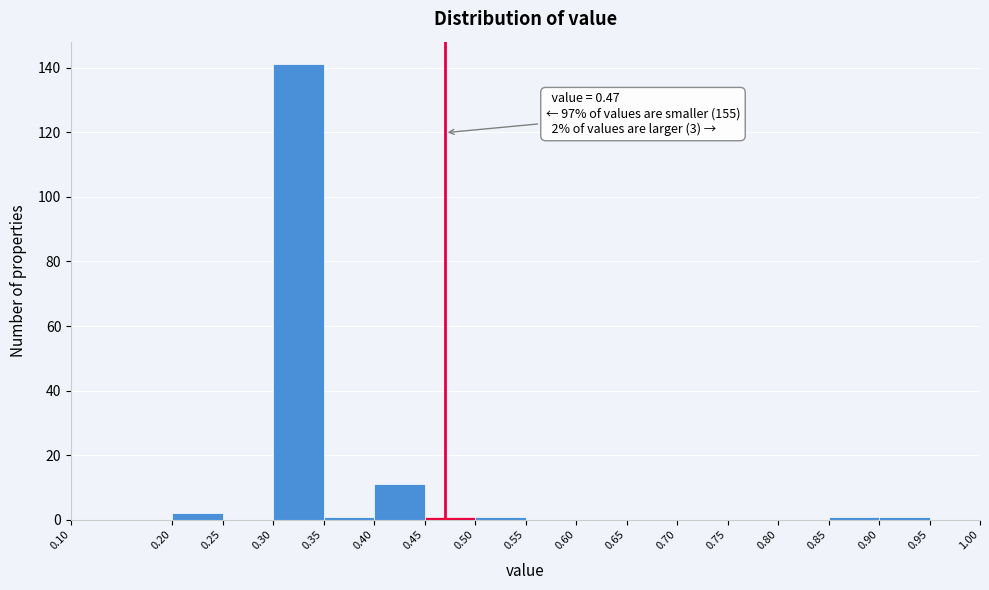

Over which range of the x-axis is the bar tallest?

0.30 to 0.35